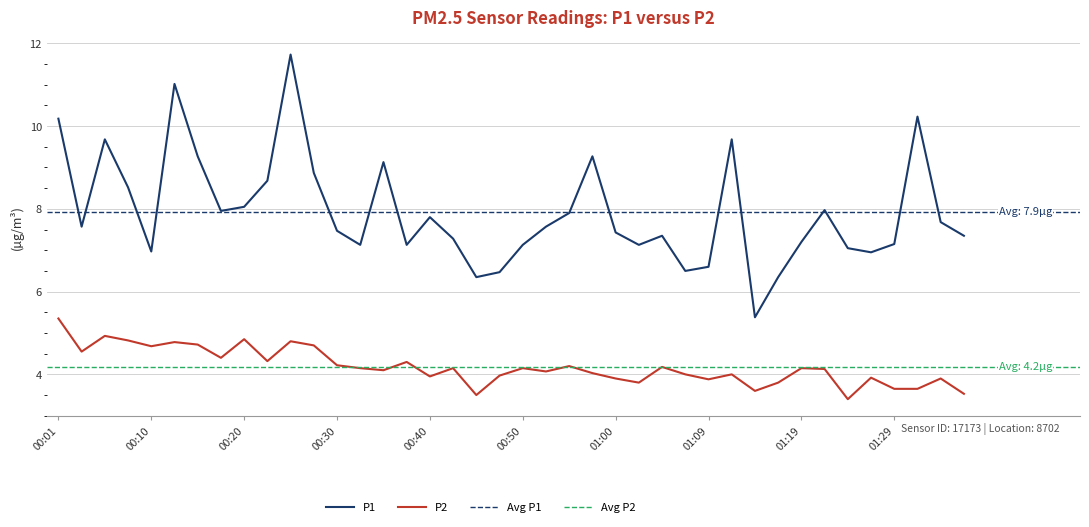

At which category does the chart reach its peak across all series?

00:25